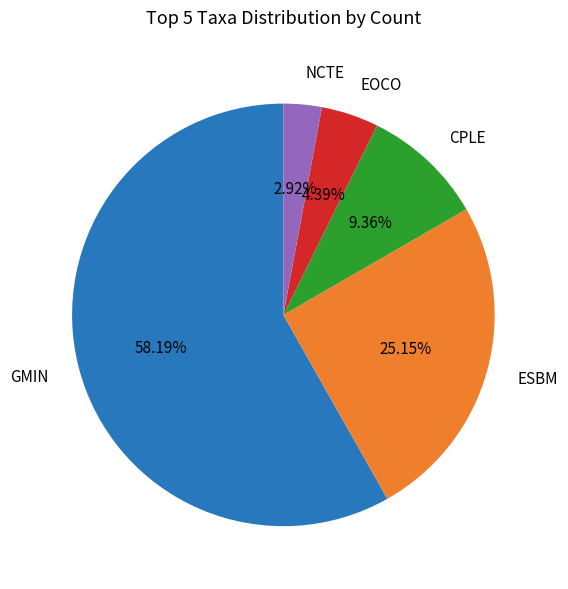

Is there any slice that represents more than half of the pie?

Yes